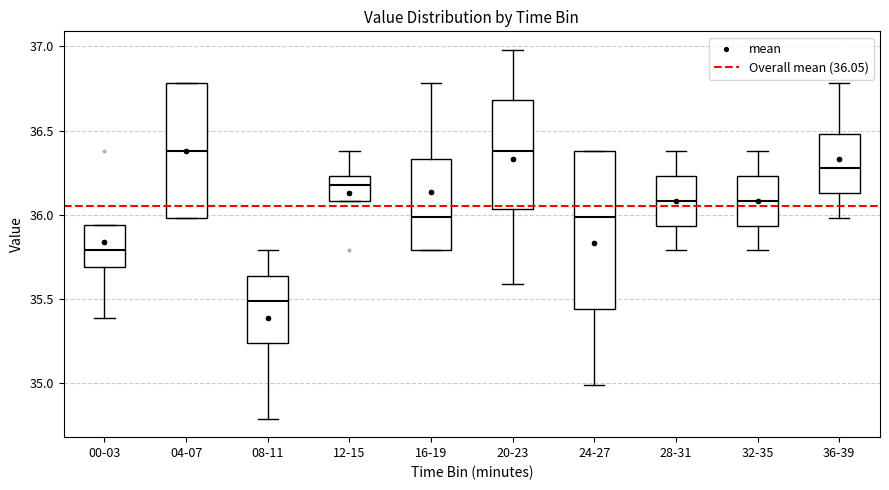

Where is the lower edge of the box for 04-07 on the y-axis? The values are not printed on the chart, so give them approximately, as read against the axis.

36.00